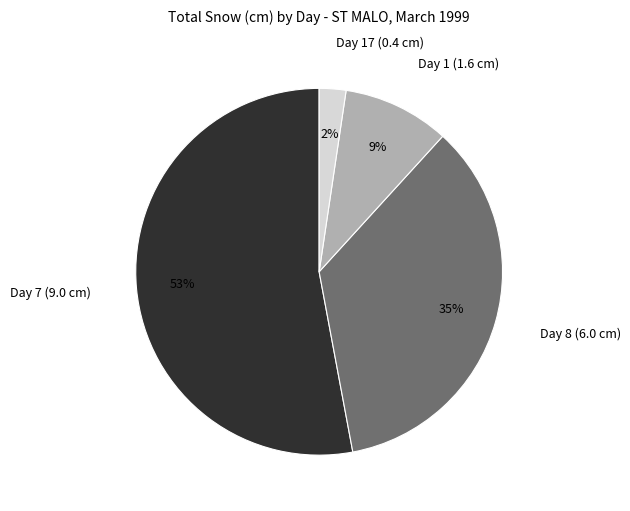

How many segments does this pie chart have?

4